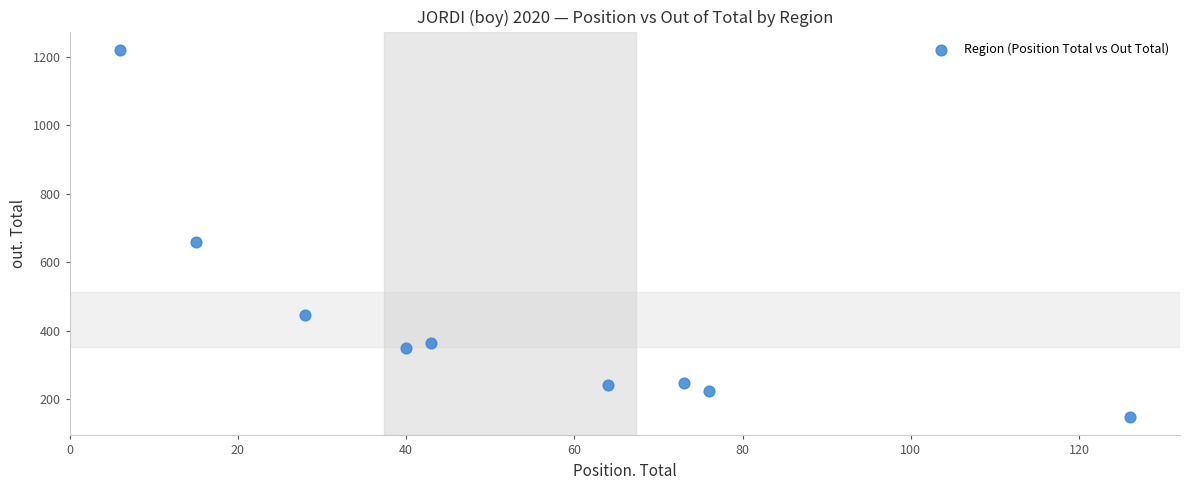

What Y value in the scatter plot is closest to 684?

660